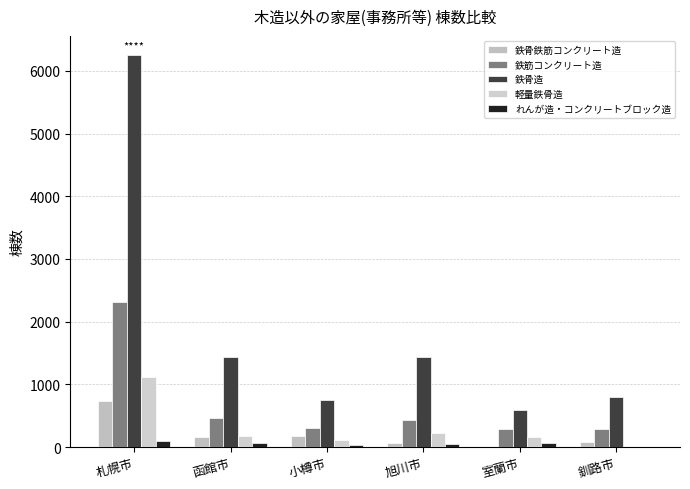

At which label is 鉄骨造 closest to 3414?

旭川市